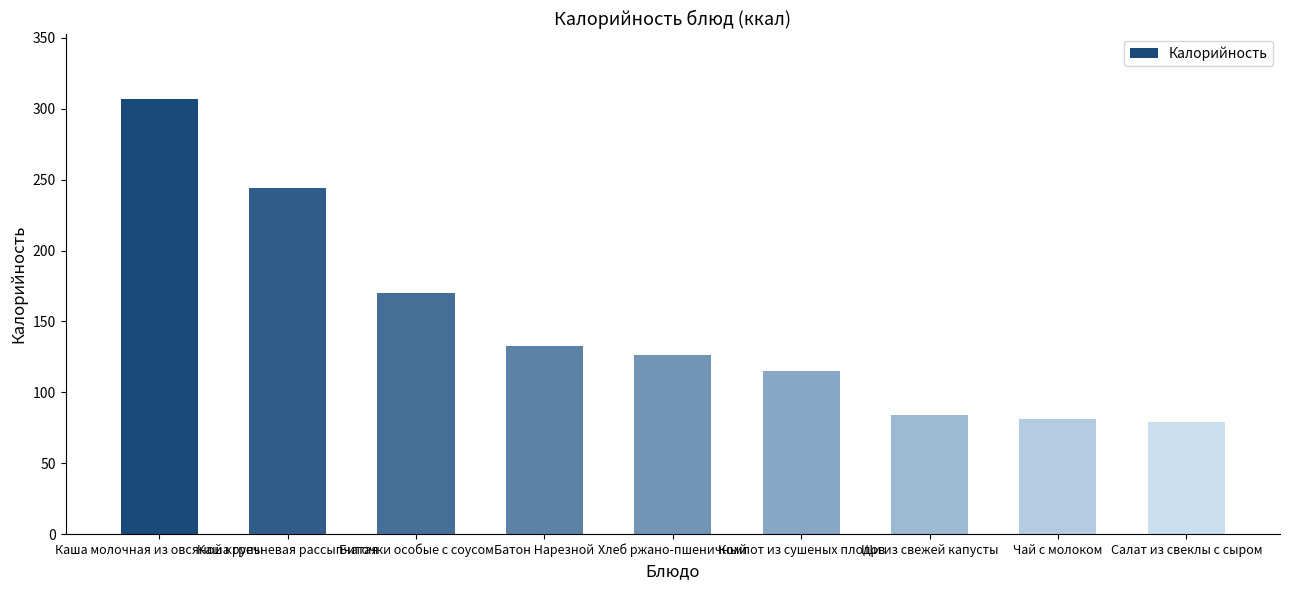

Which category has the highest value across all series?

Каша молочная из овсяной крупы